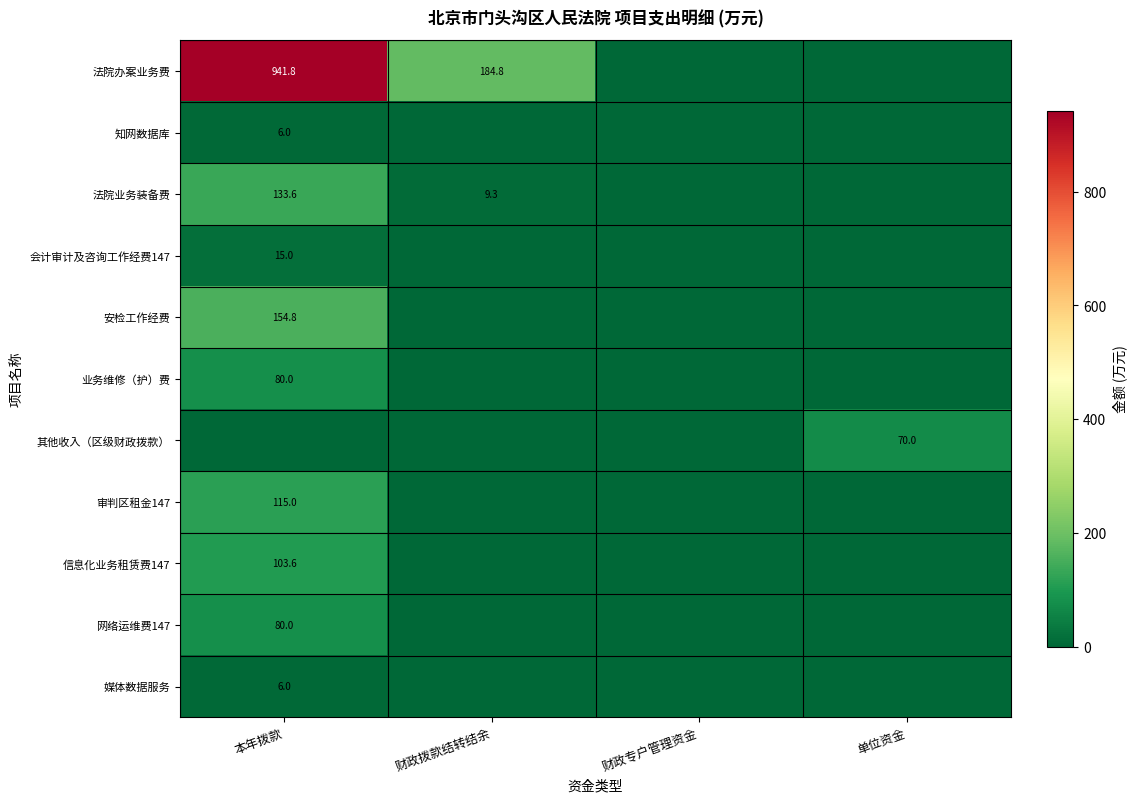

The 网络运维费147 series shows 80.0 at 本年拨款. True or false?

True